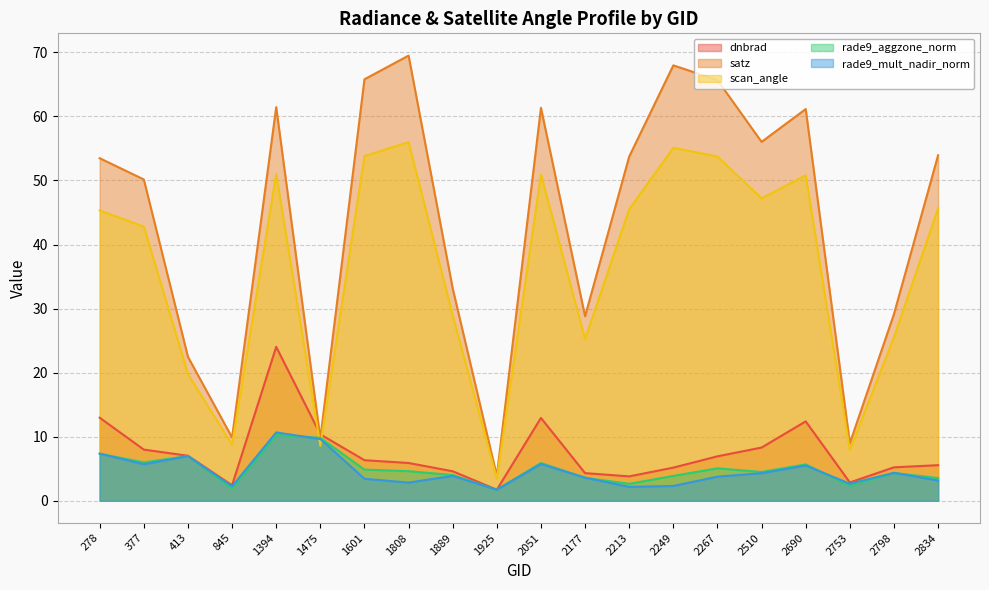

Which category has the lowest value across all series?

1925